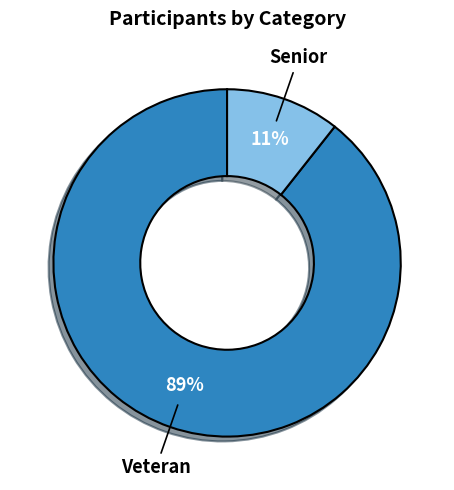

To the nearest percent, what is the average slice percentage?

50%